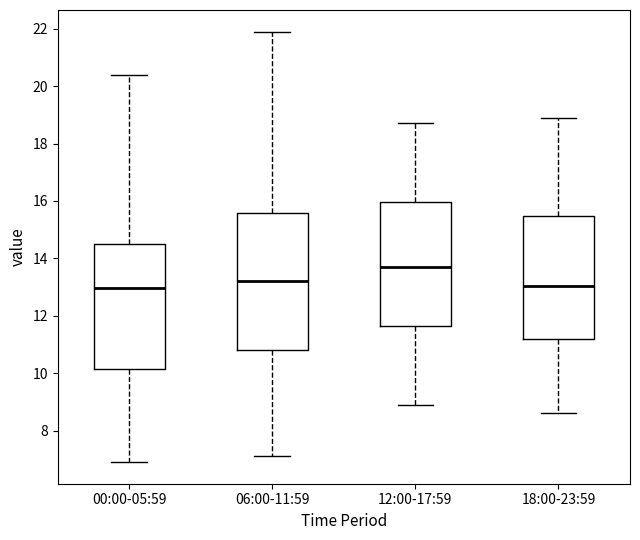

Where is the upper edge of the box for 18:00-23:59 on the y-axis? The values are not printed on the chart, so give them approximately, as read against the axis.

15.4